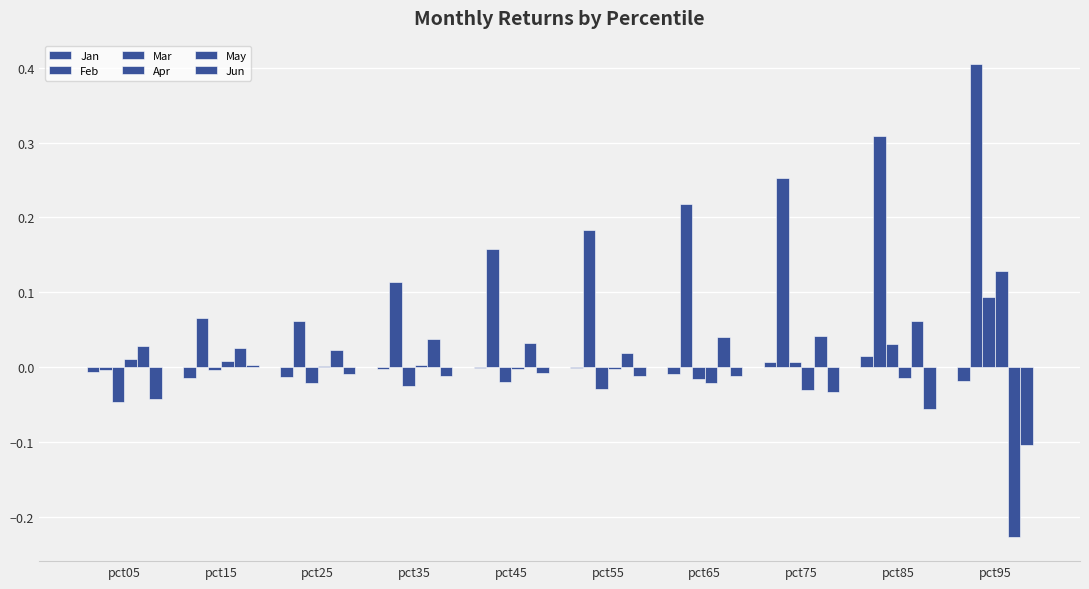

At which category does the chart reach its minimum across all series?

pct95